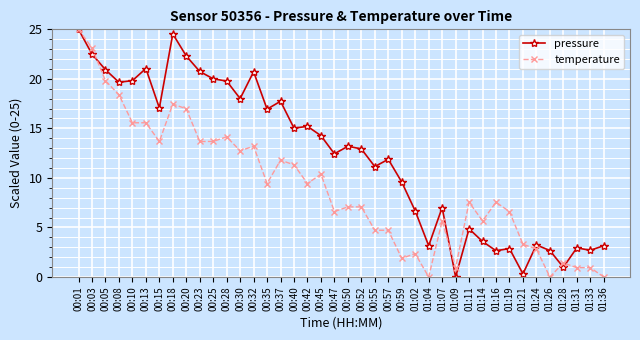

What is the average value of the temperature series?

9.1